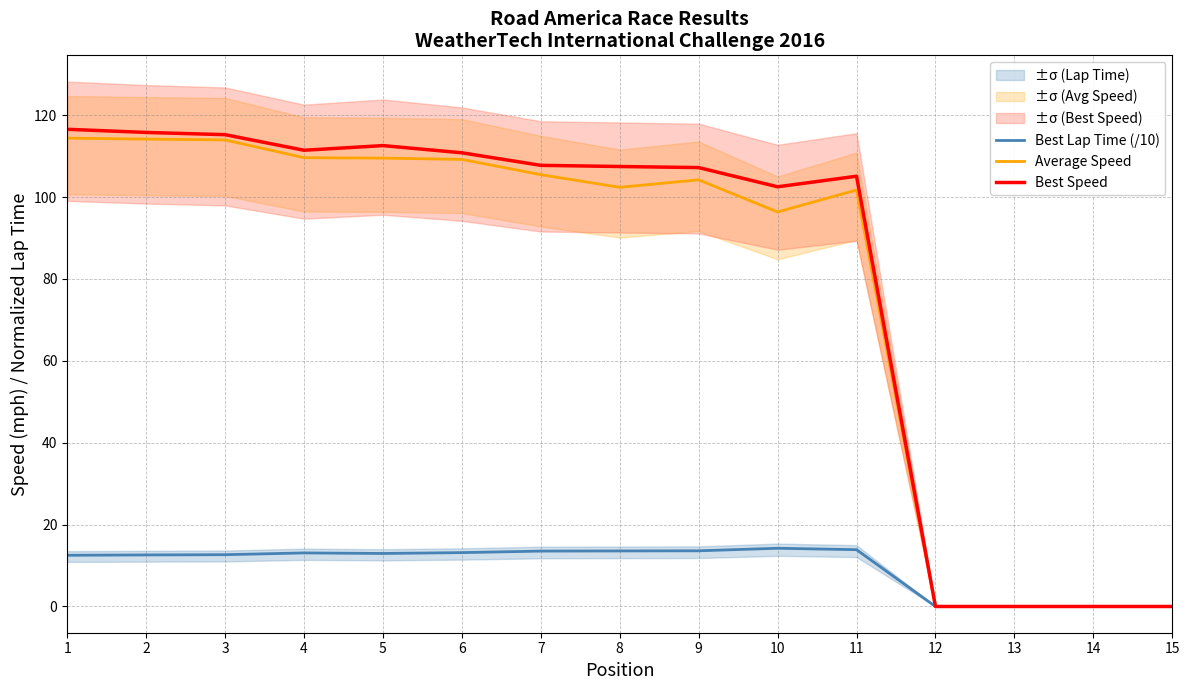

True or false: Best Speed and Average Speed intersect in this chart.

False